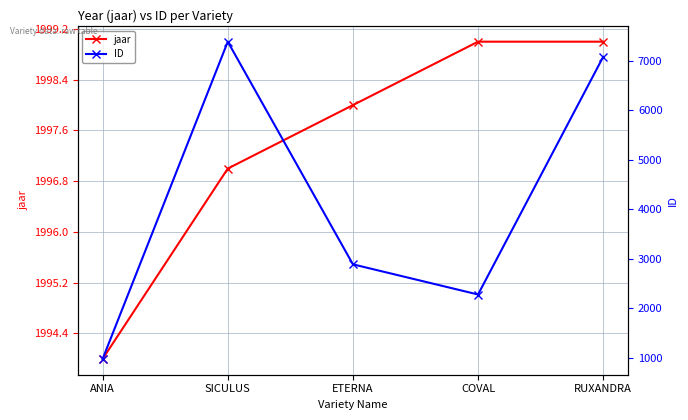

True or false: jaar has a value of 1997 at SICULUS.

True